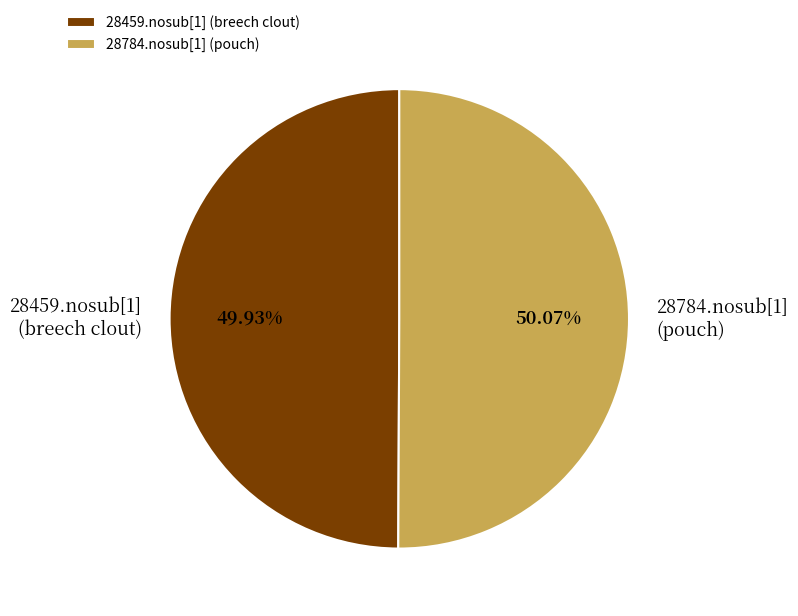

How many segments does this pie chart have?

2